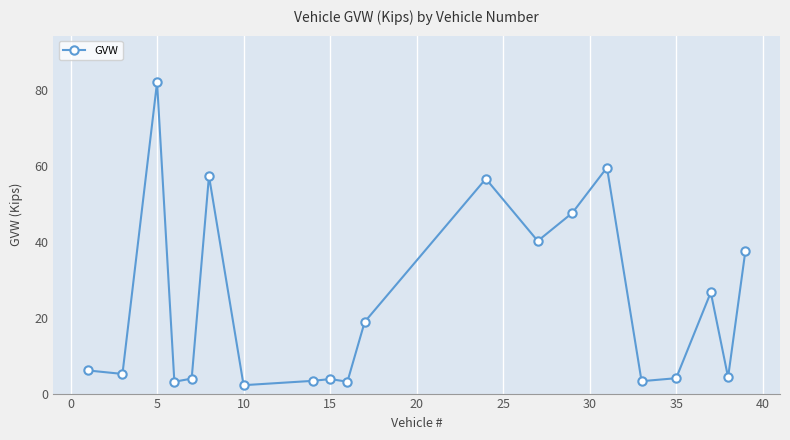

How many points are higher than both their immediate neighbors (excluding endpoints)?

6